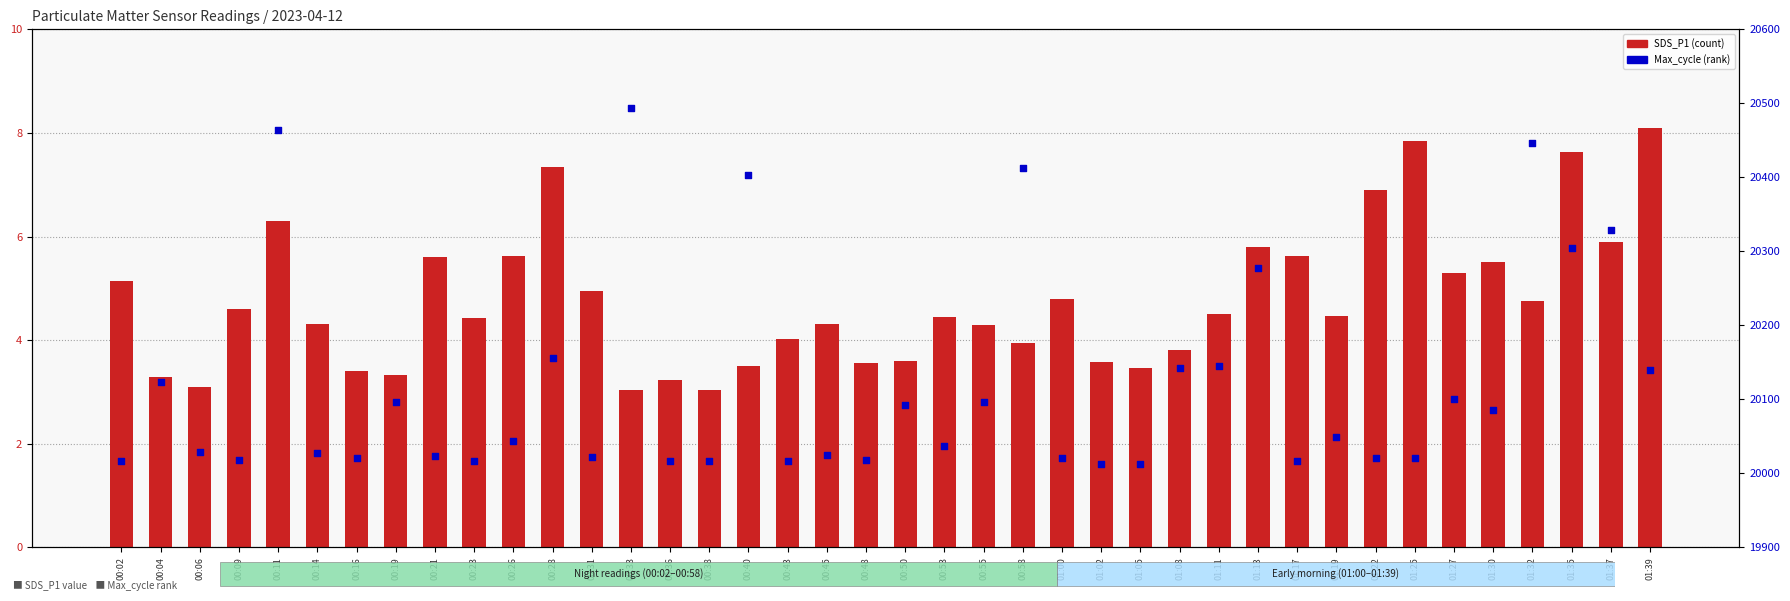

Which series reaches the minimum Y coordinate?

SDS_P1 (count)